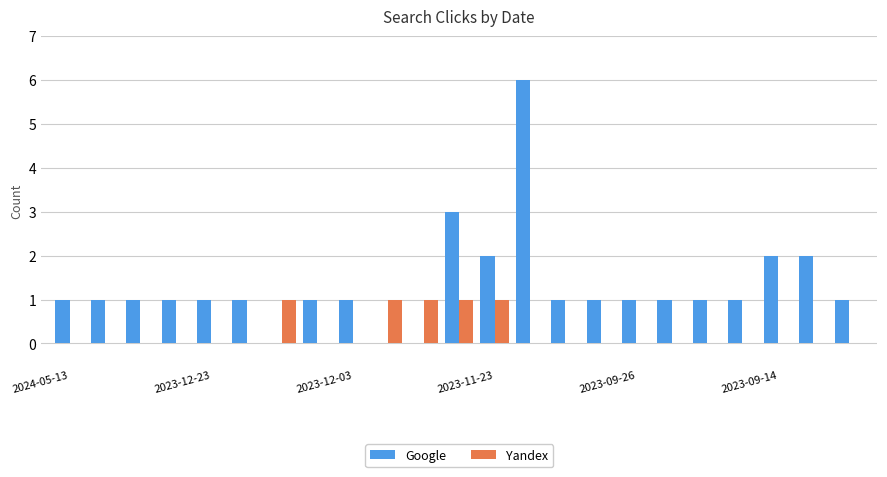

What is the highest value of the Google series?

6